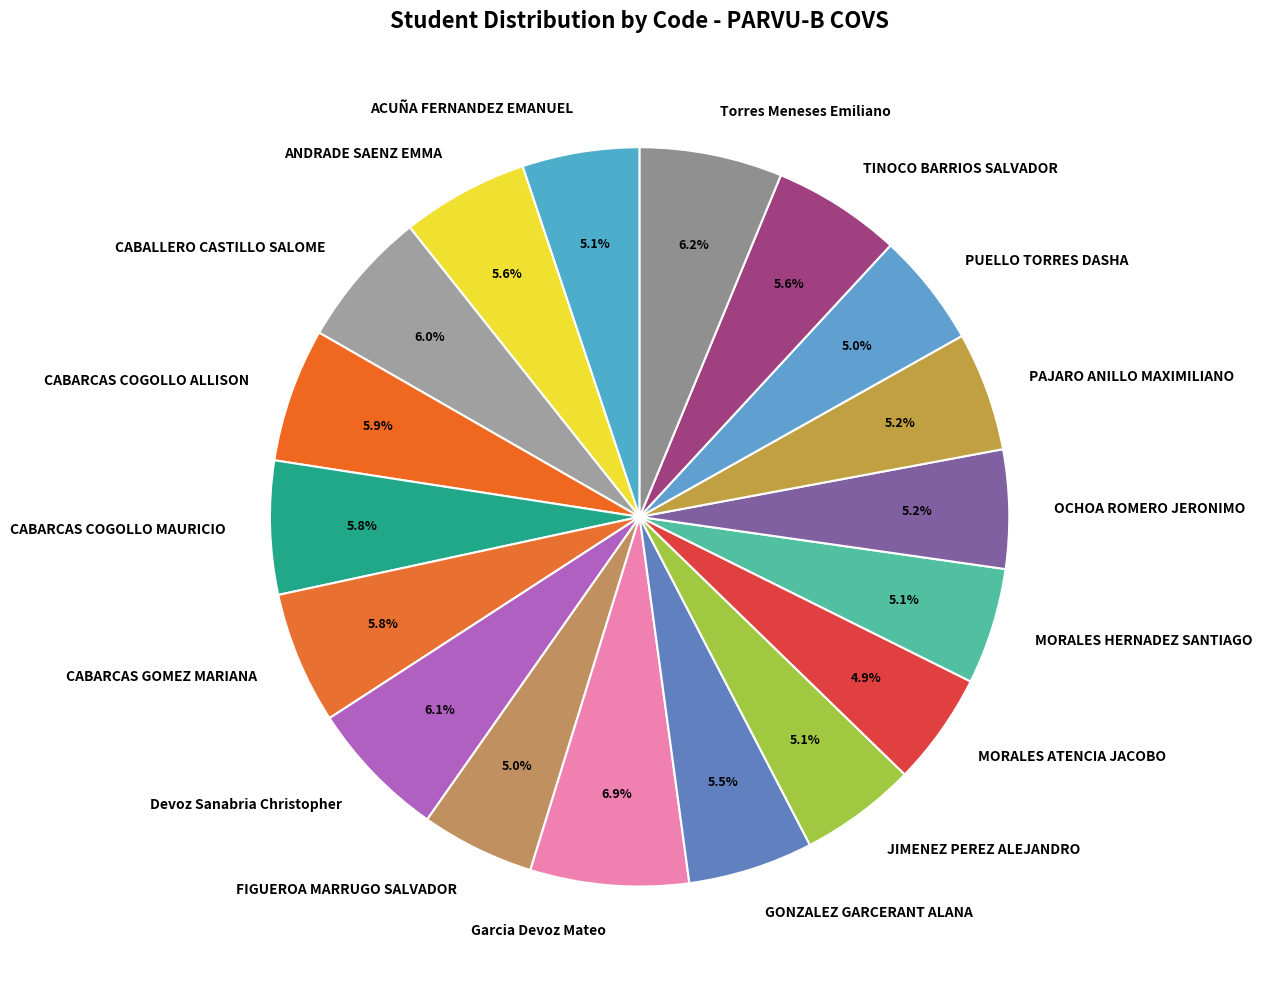

Which category has the biggest portion of the pie?

Garcia Devoz Mateo